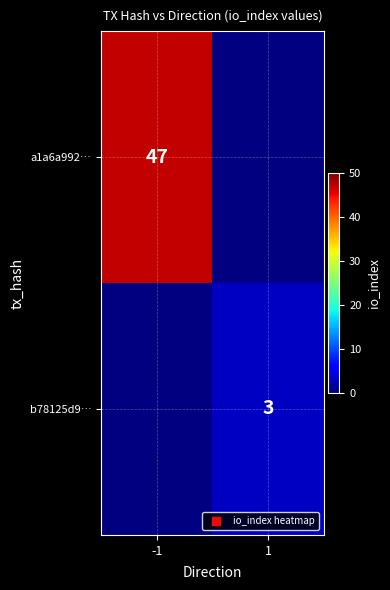

Which series has the largest range (max minus min)?

a1a6a992…